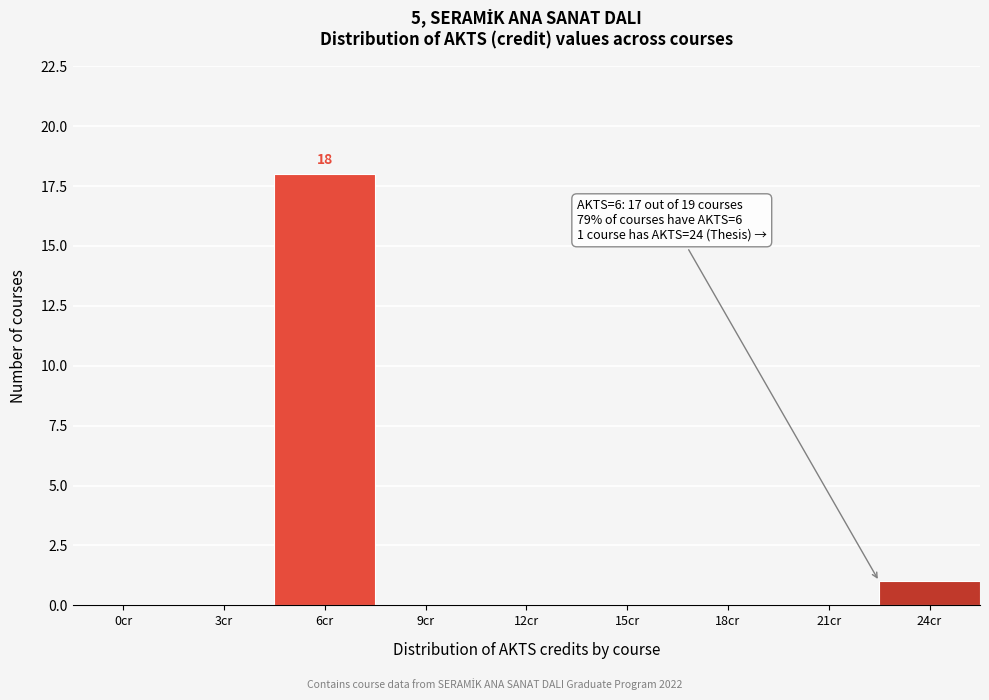

Reading left to right, list all the values displayed in this chart.

0cr=0	3cr=0	6cr=18	9cr=0	12cr=0	15cr=0	18cr=0	21cr=0	24cr=1